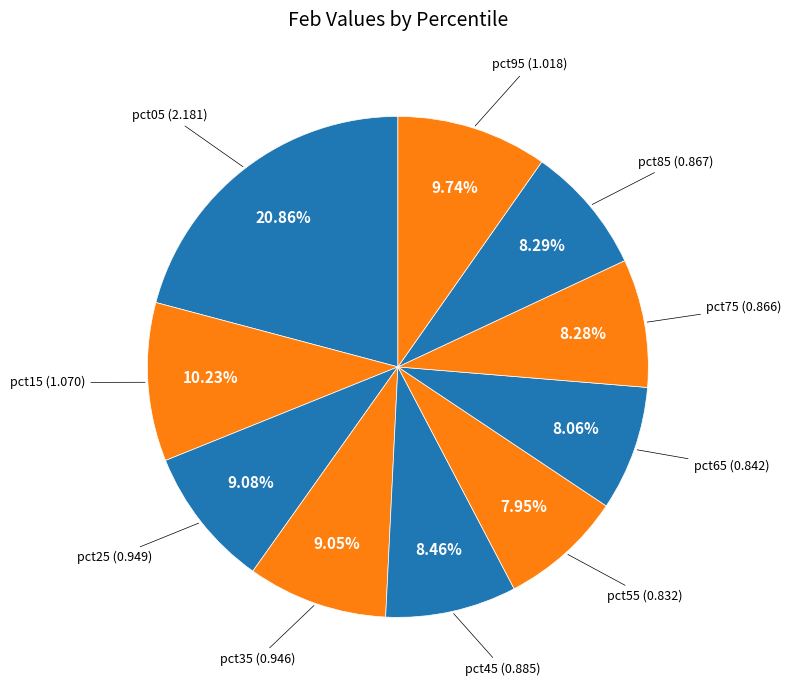

Is it true that pct95 is 10% of the pie?

True